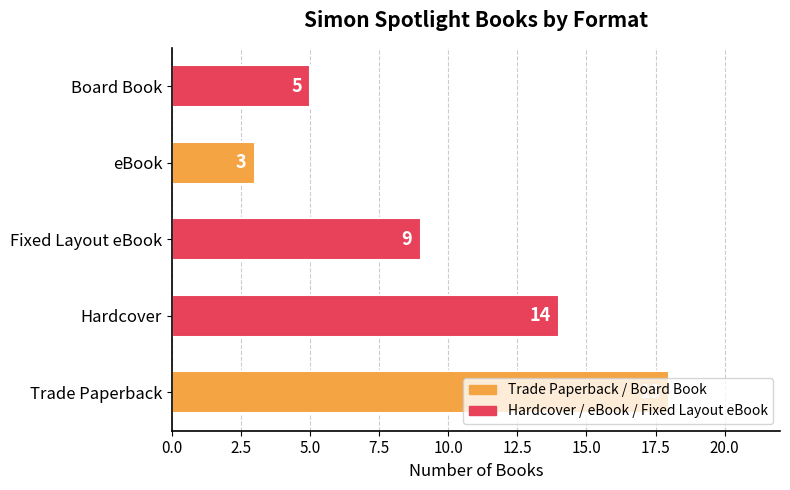

What is the ratio of the value at Hardcover to the value at Trade Paperback?

0.8